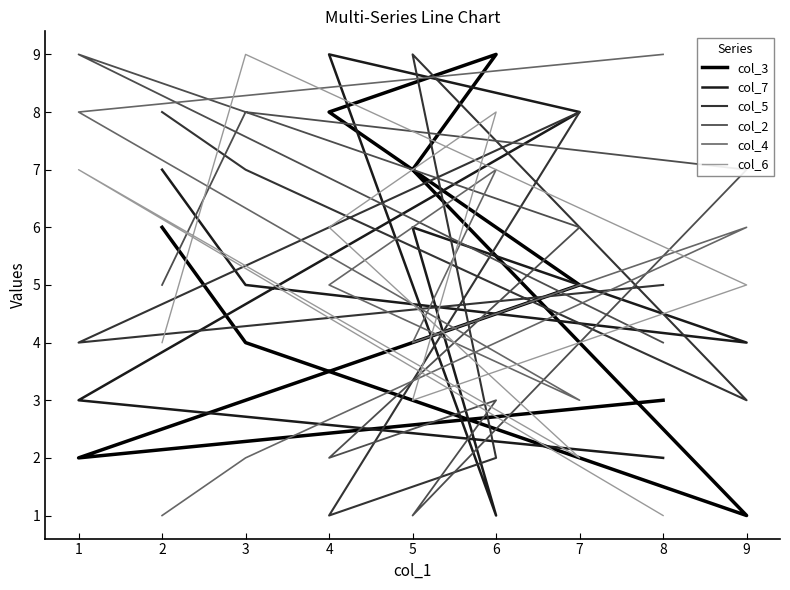

True or false: col_5 has a value of 1 at 1.

False